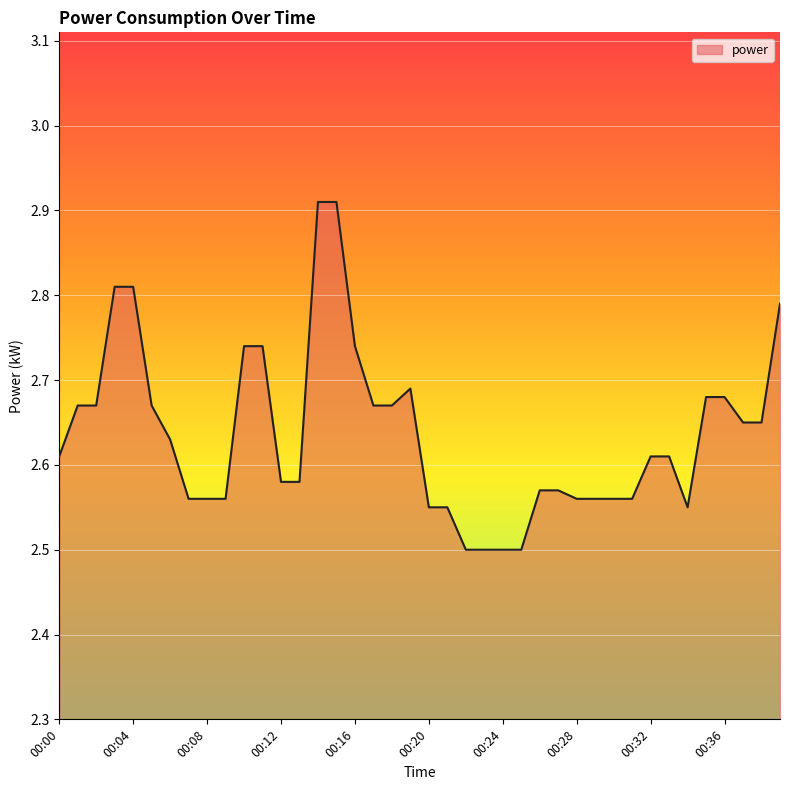

True or false: the data has more than 2 interior local peaks.

False